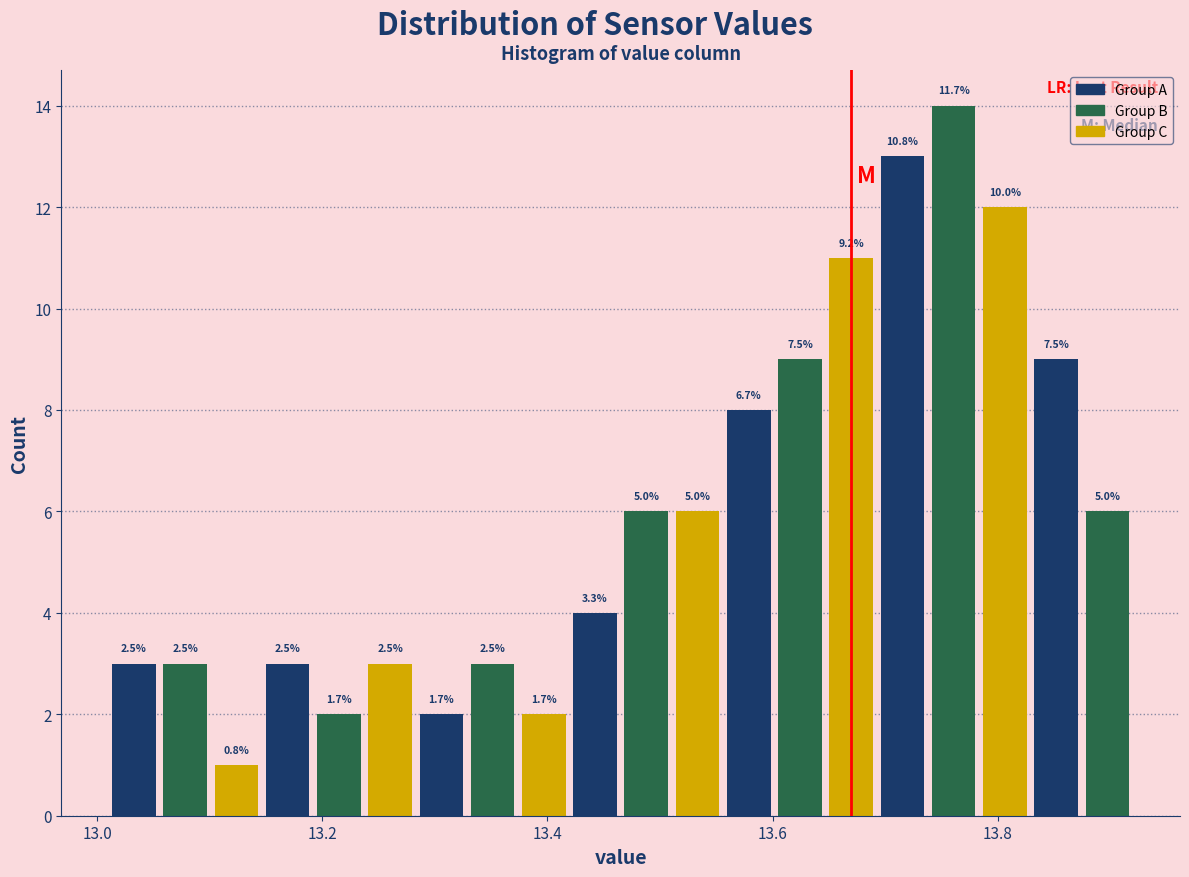

Read against the x-axis, roughly where is the centre of the tallest bar?

13.76